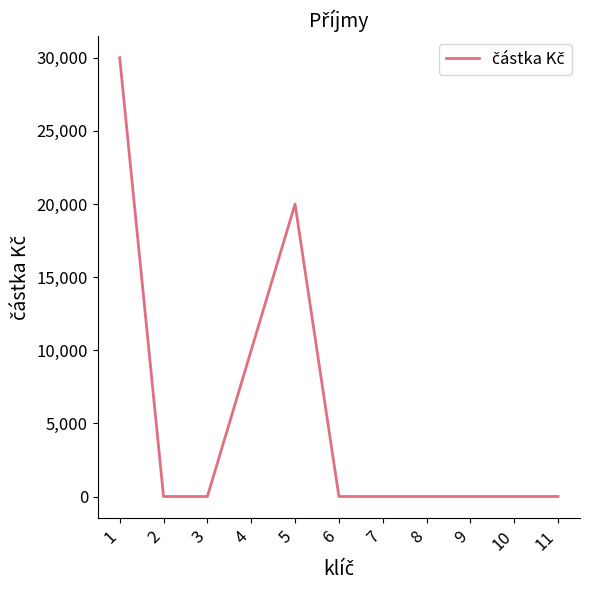

What is the change in value from 5 to 8?

-20000